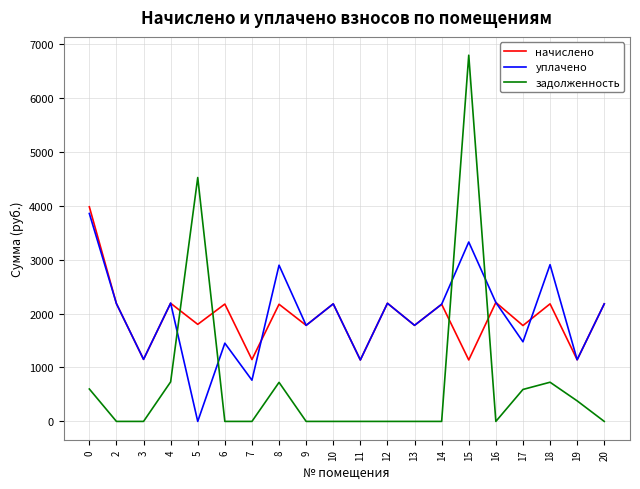

At which category is the sum across all series the highest?

15